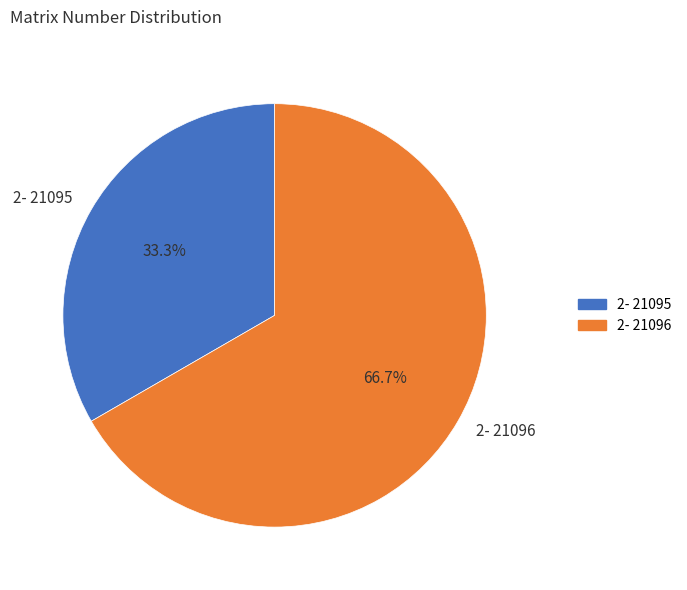

Do 2- 21095 and 2- 21096 together represent more than half of the pie?

Yes